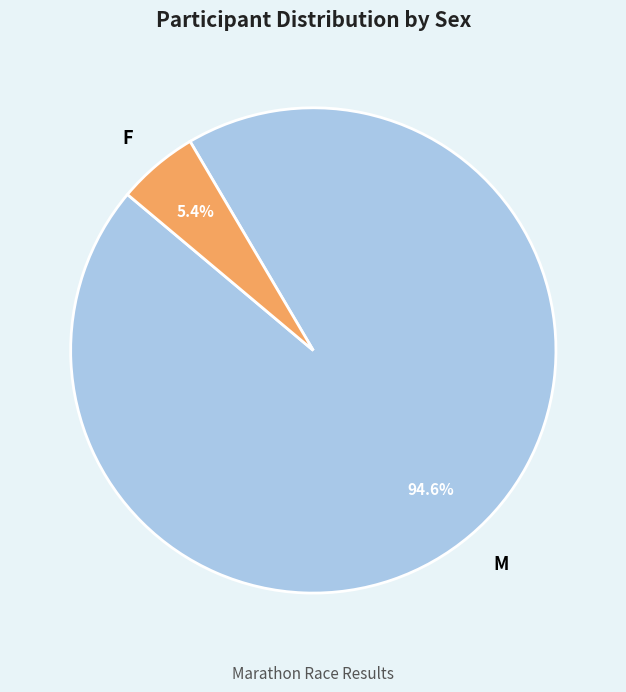

Combined, what portion of the pie is F and M?

100.0%